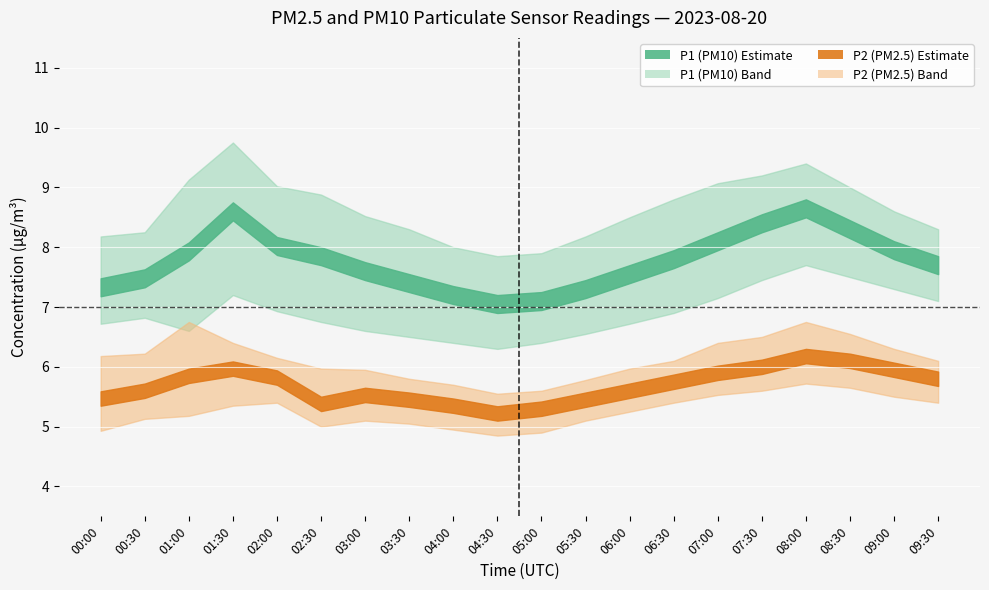

In P2_lower, how many points are higher than both neighbors (excluding endpoints)?

3